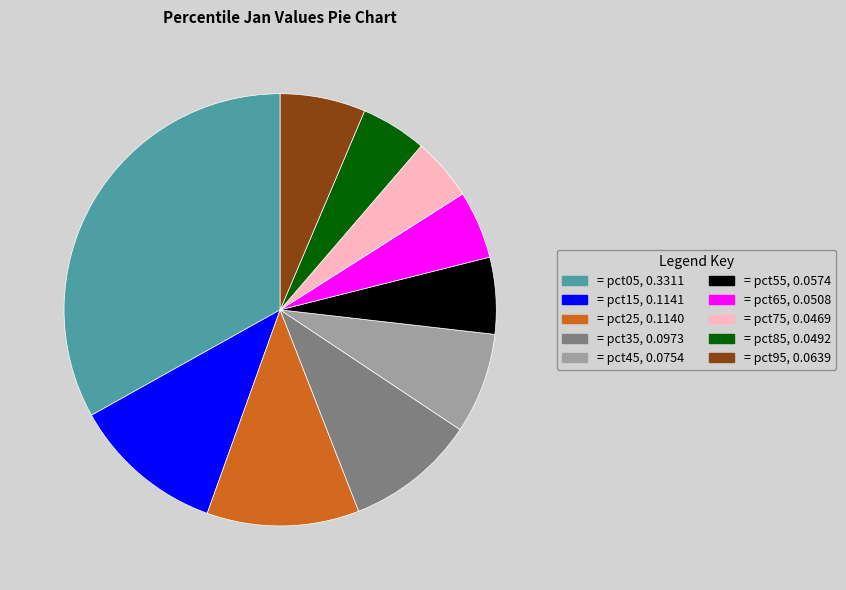

Is there any slice that represents more than half of the pie?

No